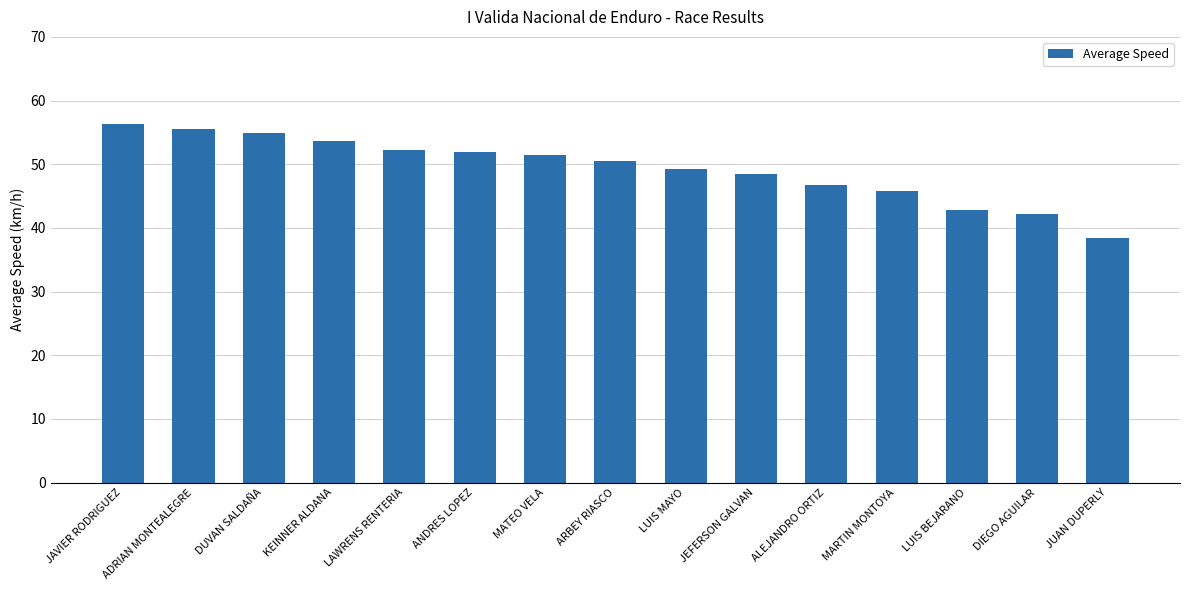

What is the difference between the maximum and second lowest values?

14.0